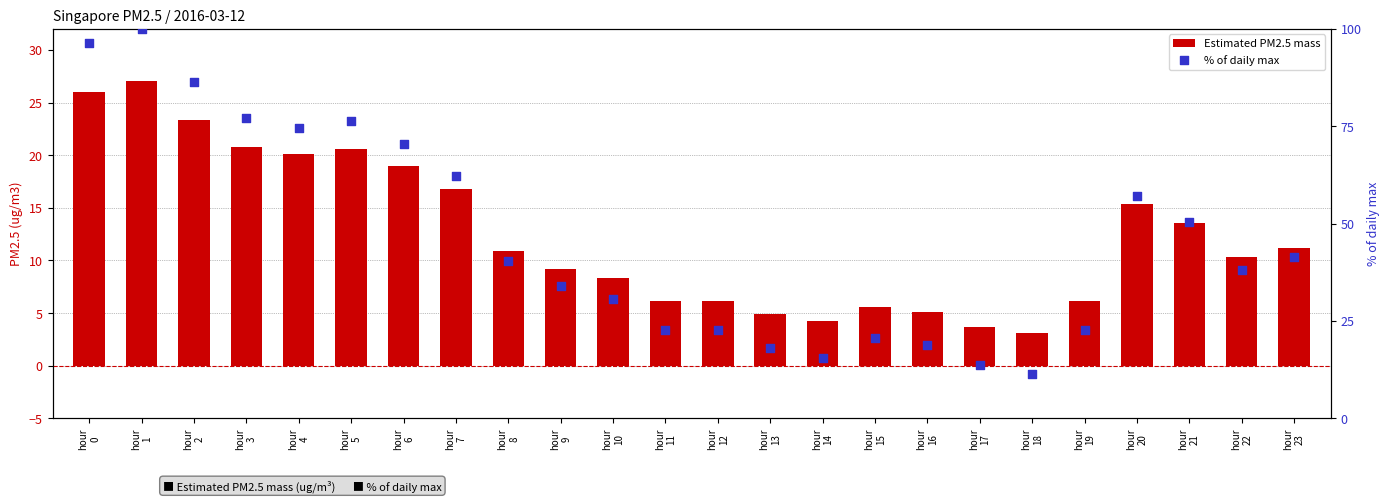

Which series has the largest Y range (max minus min)?

% of daily max